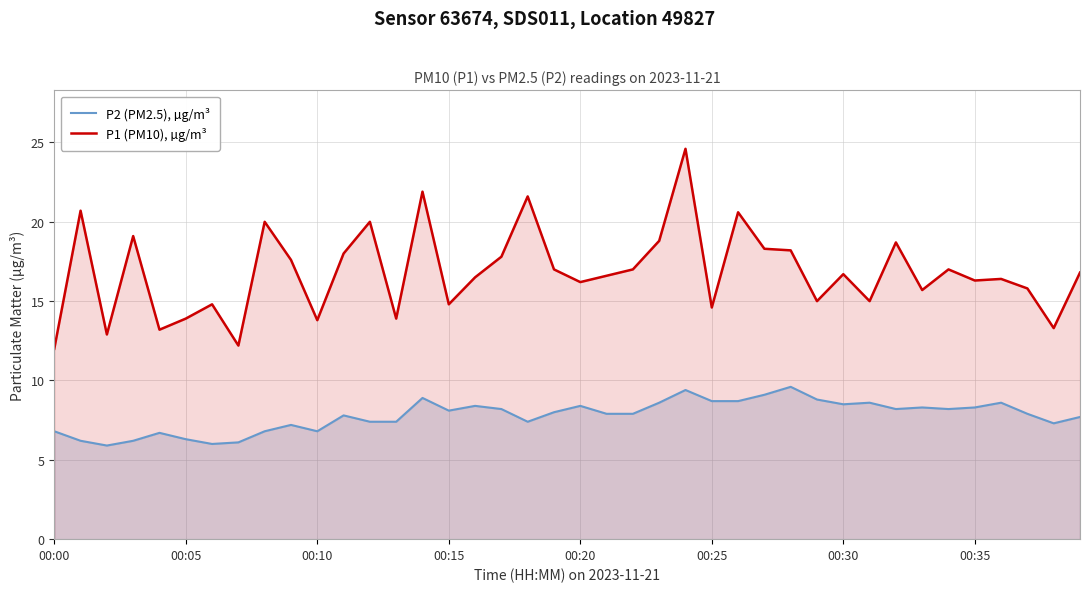

Read the P1 (PM10), µg/m³ value at 28.

18.2